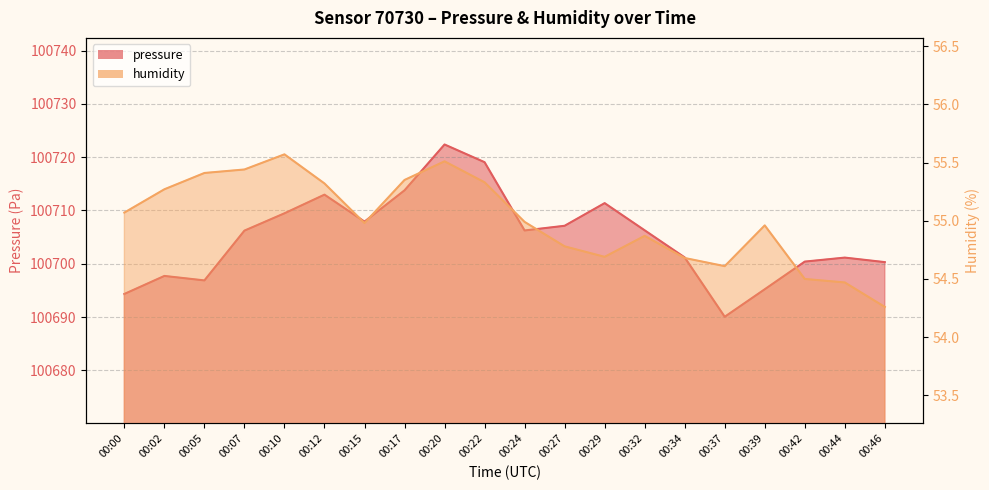

True or false: humidity has more than 2 points higher than both neighbors.

True